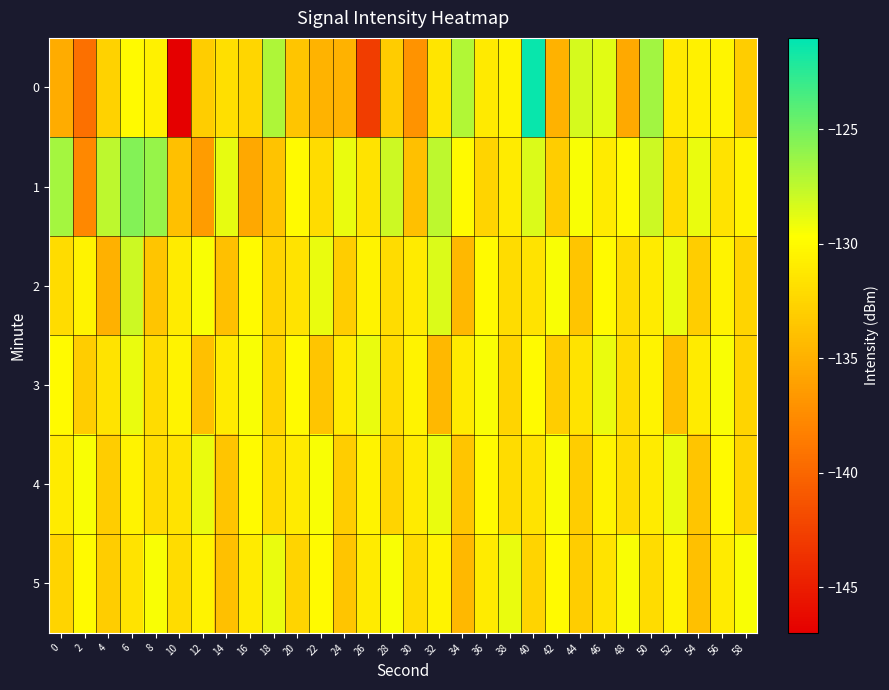

Which has a higher value, 32 or 52?

52